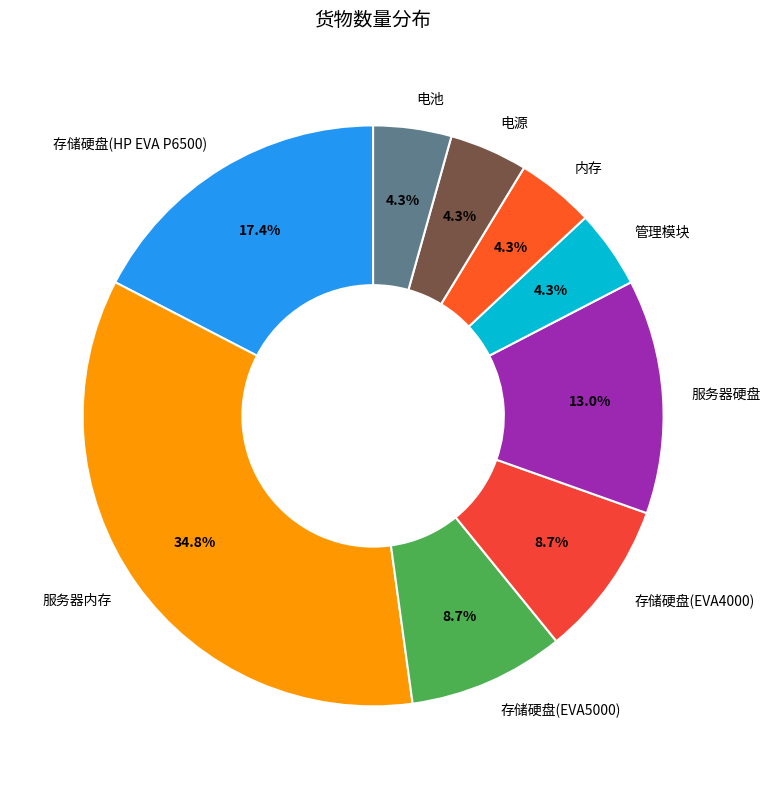

Count the number of slices in the pie.

9